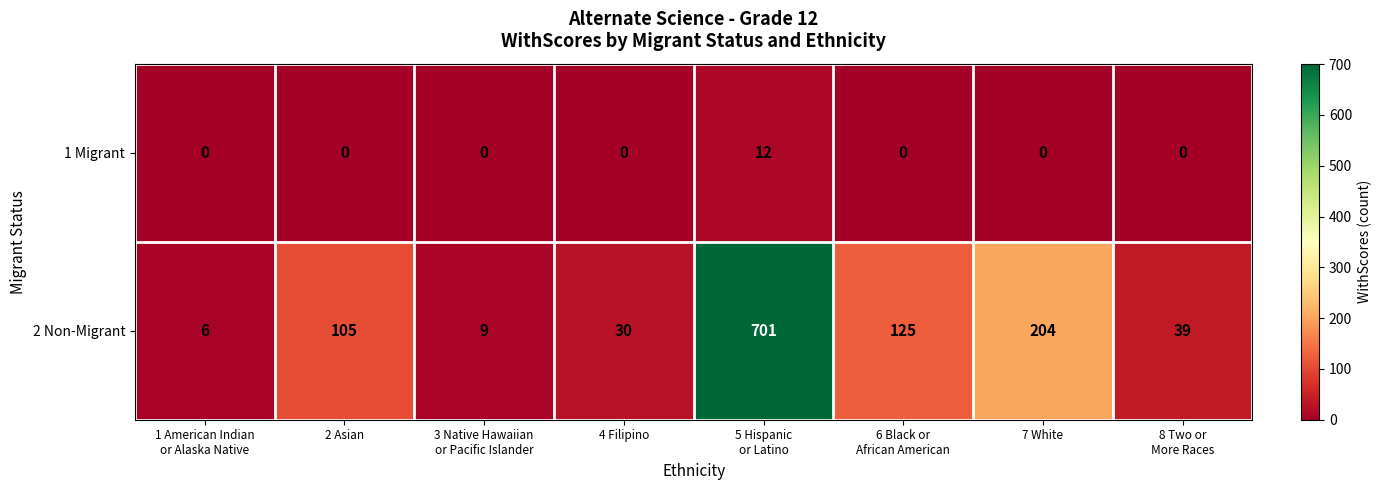

Reading left to right, transcribe all the data shown in this chart.

1 Migrant: 0	0	0	0	12	0	0	0
2 Non-Migrant: 6	105	9	30	701	125	204	39